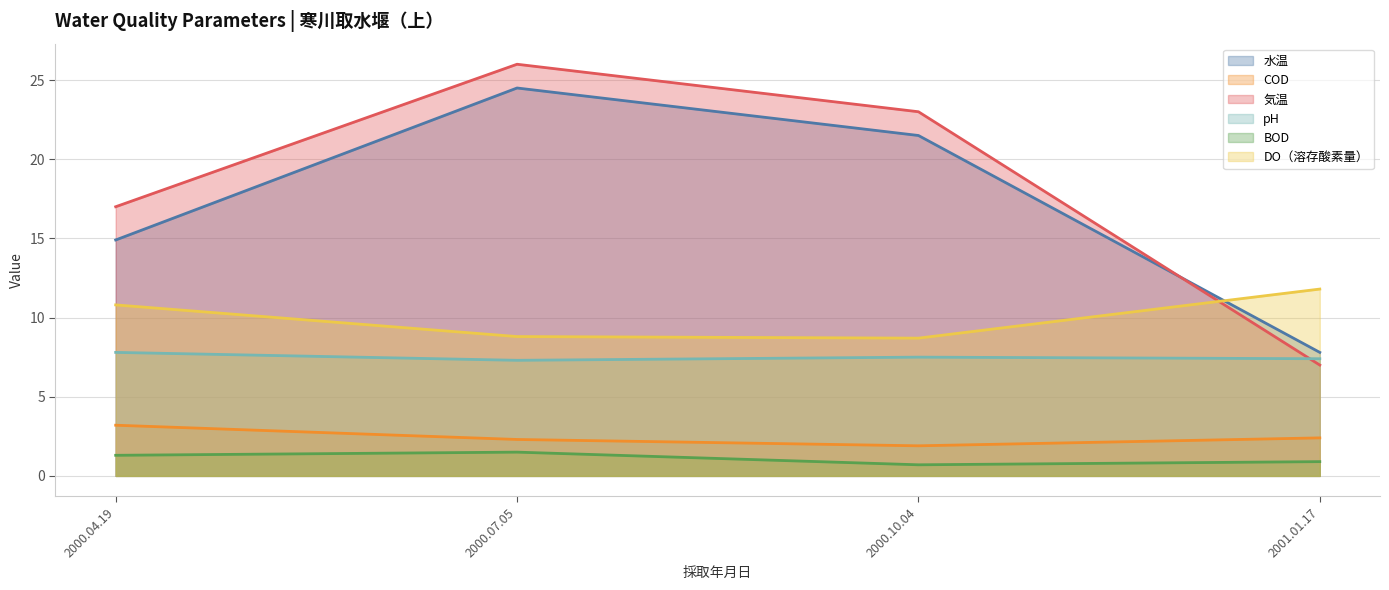

Count the 気温 values in the range 17 to 26.

3